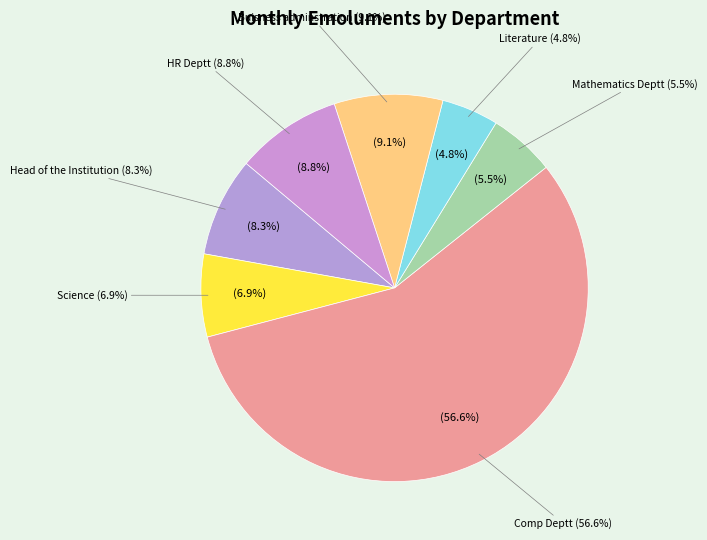

Rank the categories by value from highest to lowest.

Comp Deptt, Buisness adminstration, HR Deptt, Head of the Institution, Science, Mathematics Deptt, Literature